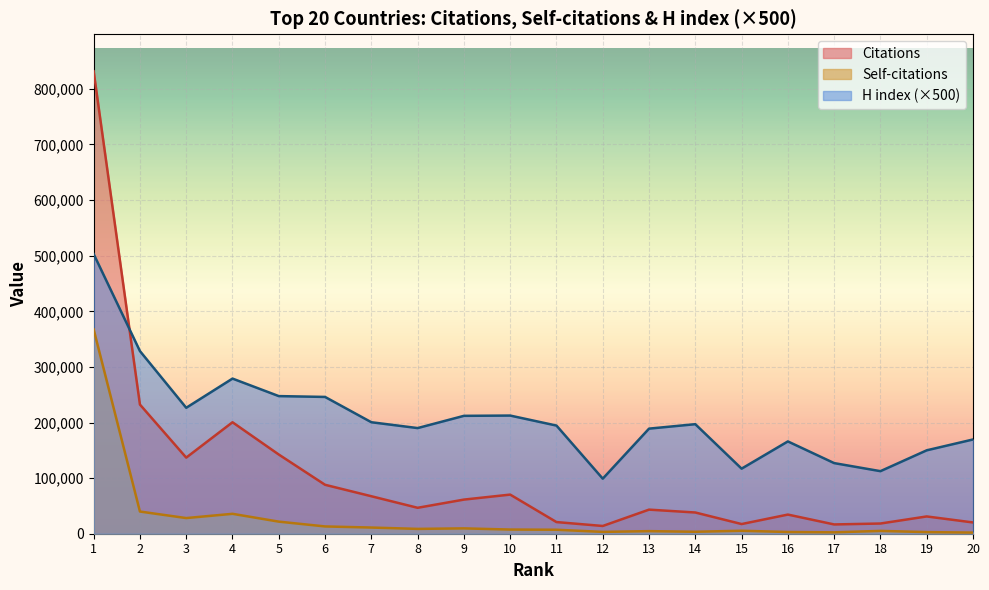

What is the total value across all series at 19?

183976